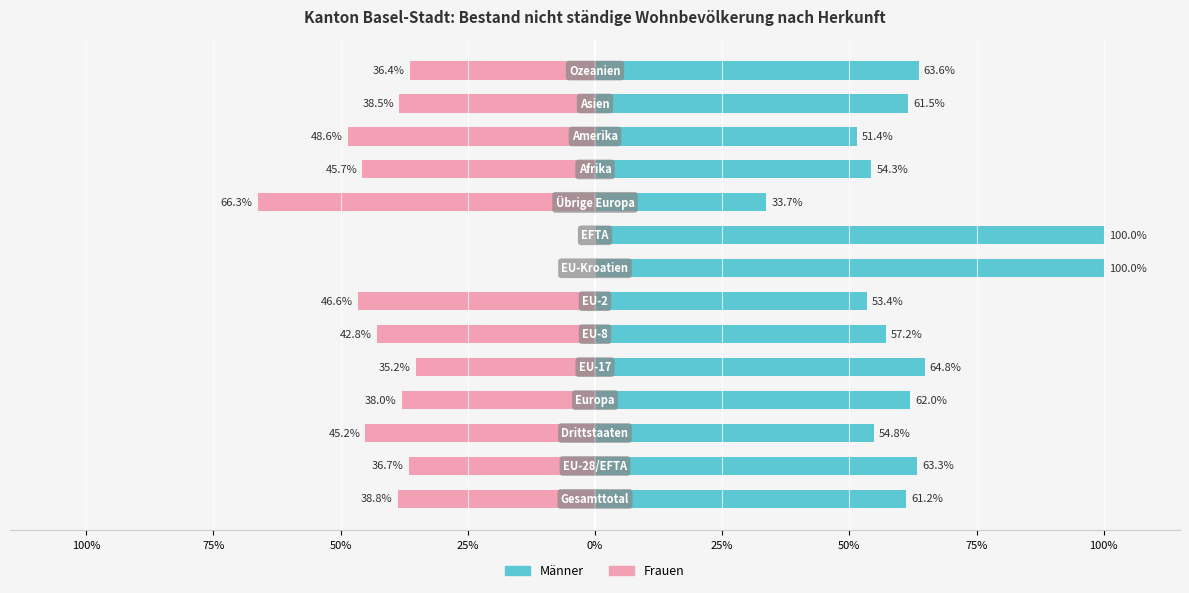

What is the minimum value for Männer?

33.7